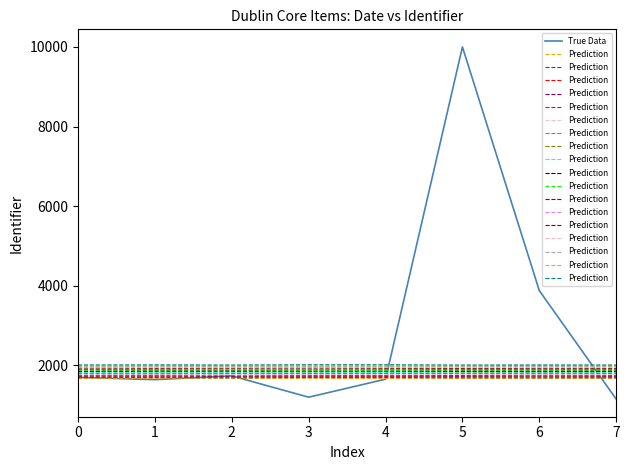

How many interior local peaks does the Prediction series have?

3